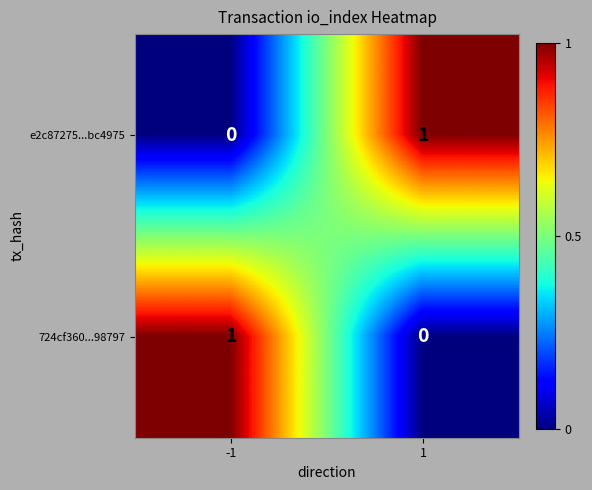

Rank the series at -1 from lowest to highest value.

e2c87275...bc4975, 724cf360...98797